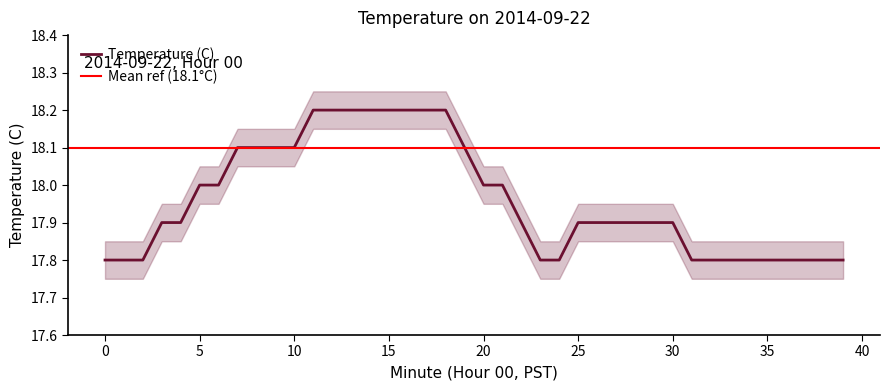

Approximately how many times larger is the value at 21 compared to 0?

1.0